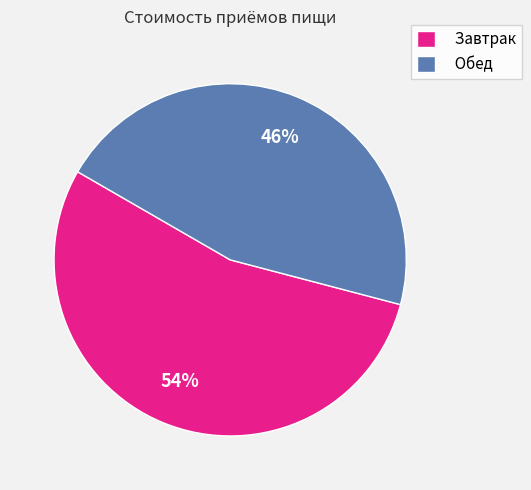

Rank the categories by value from lowest to highest.

Обед, Завтрак